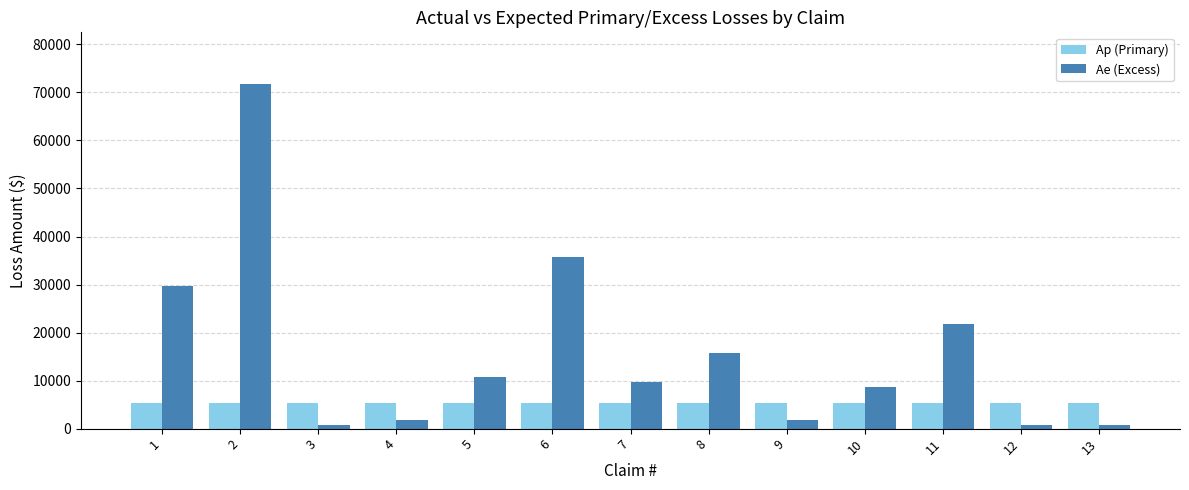

At 12, list the series in order from largest to smallest.

Ap (Primary), Ae (Excess)